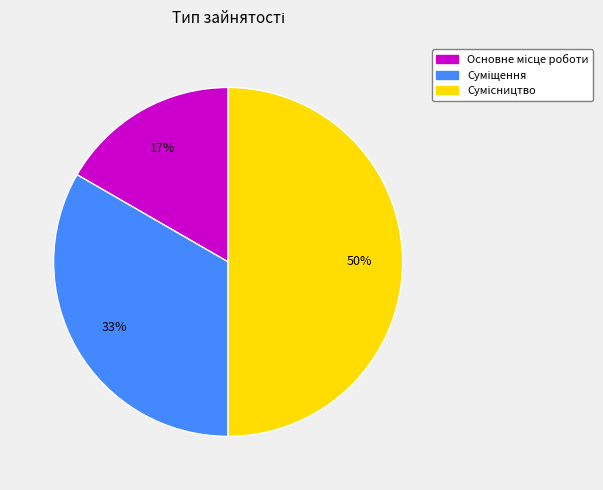

To the nearest percent, what is the average slice percentage?

33%